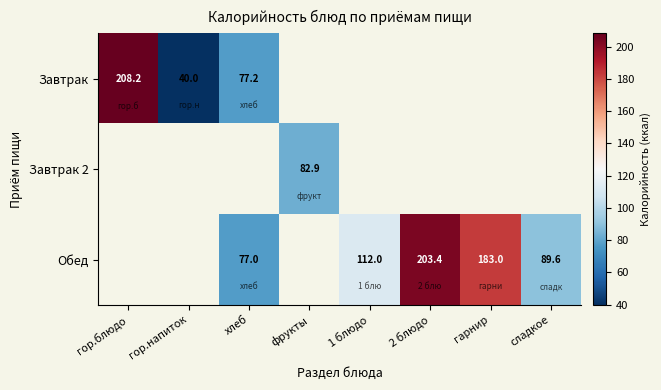

Which series has the largest range (max minus min)?

Завтрак